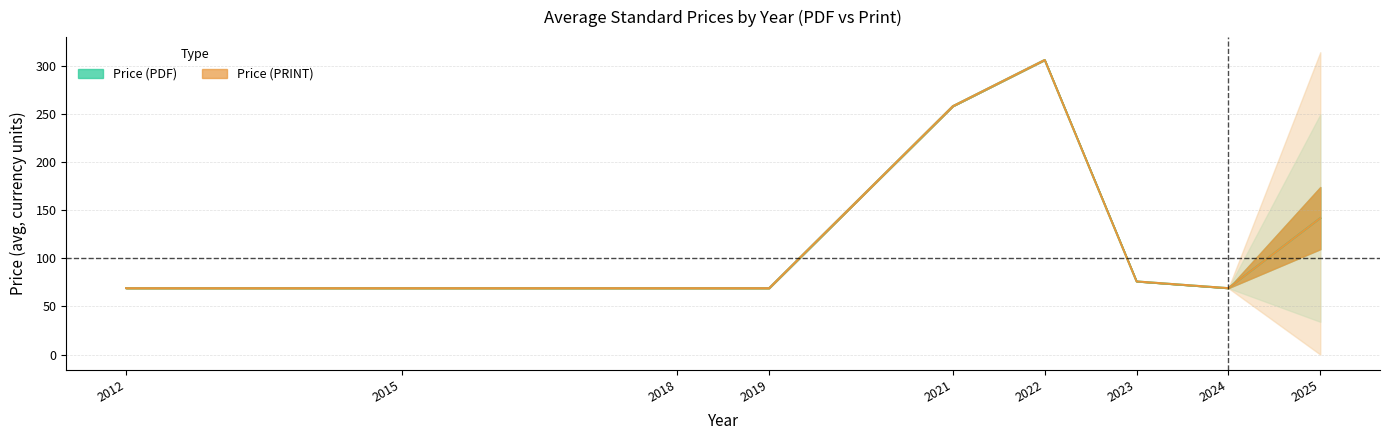

True or false: Price (PRINT) has a value of 168.9 at 2025.

False